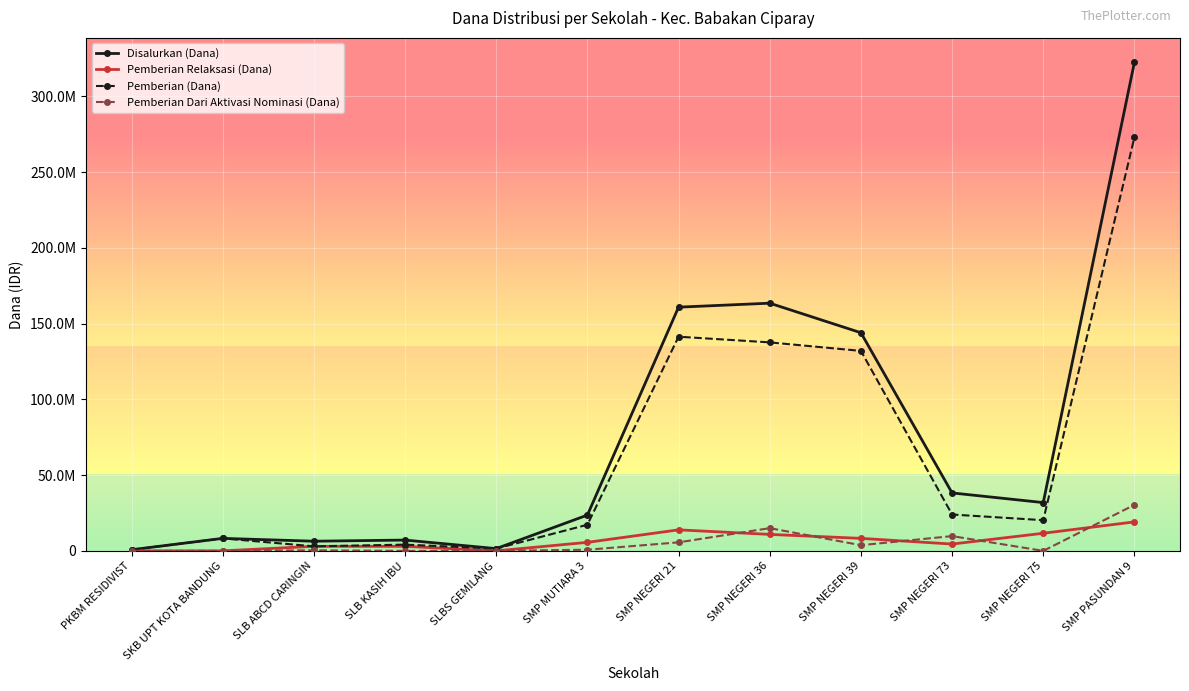

What is the value of the Pemberian (Dana) point at the 6th from the left?

17250000